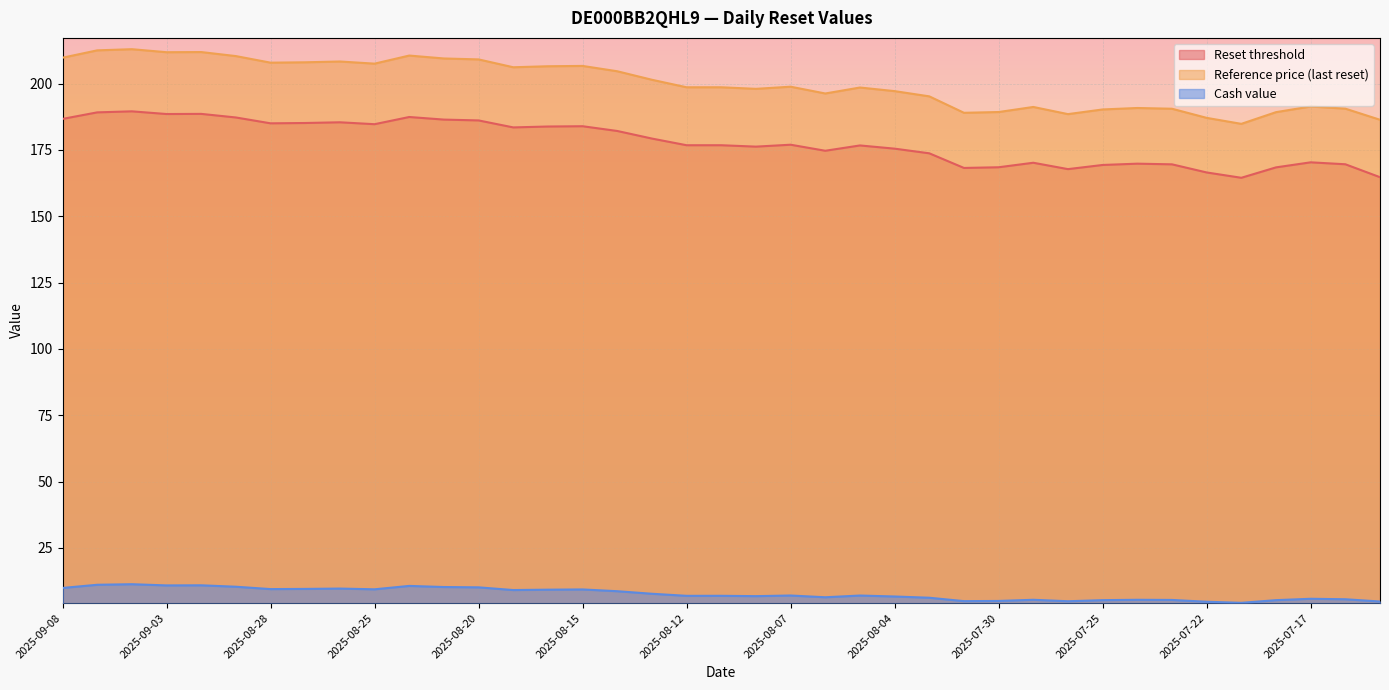

What is the smallest value displayed?

4.3